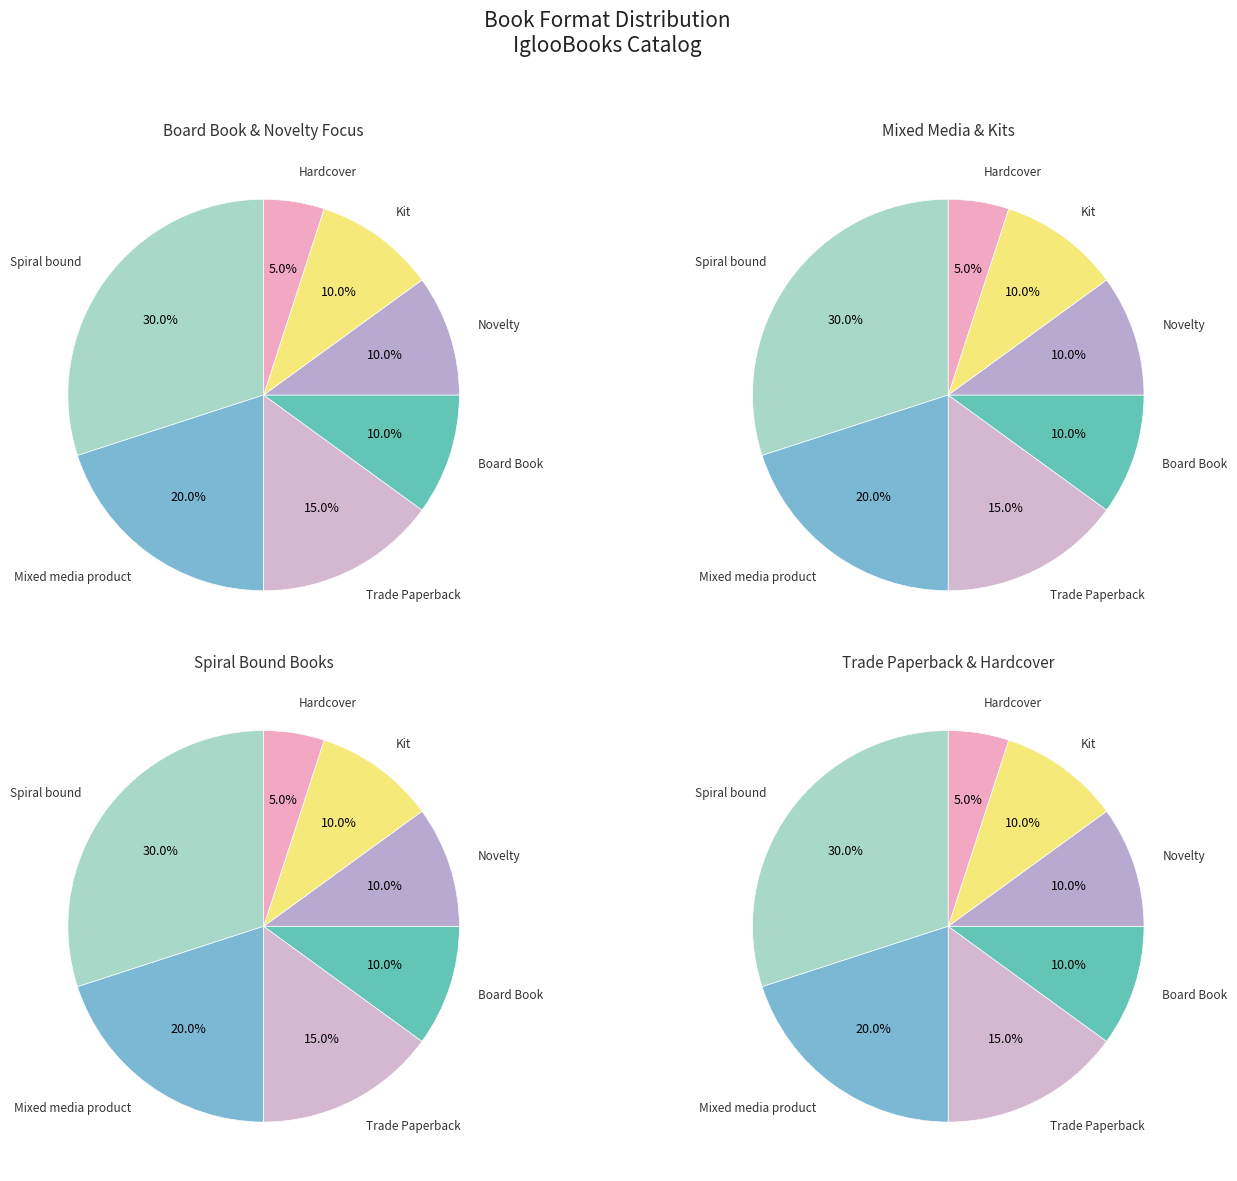

Count the number of slices in the pie.

7